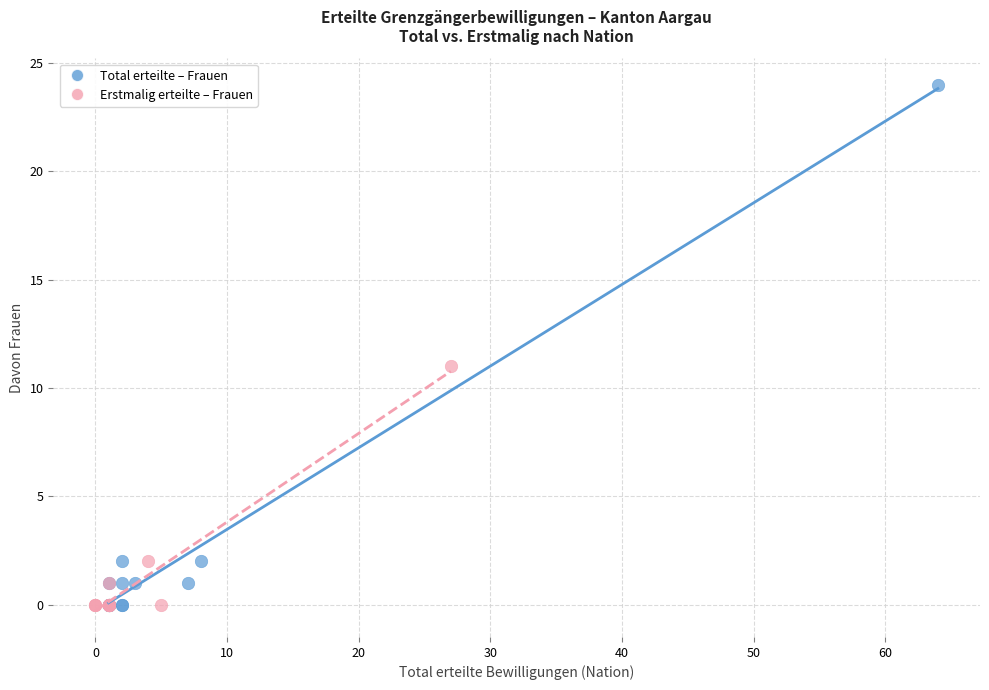

Which series contains the highest Y value?

Total erteilte – Frauen